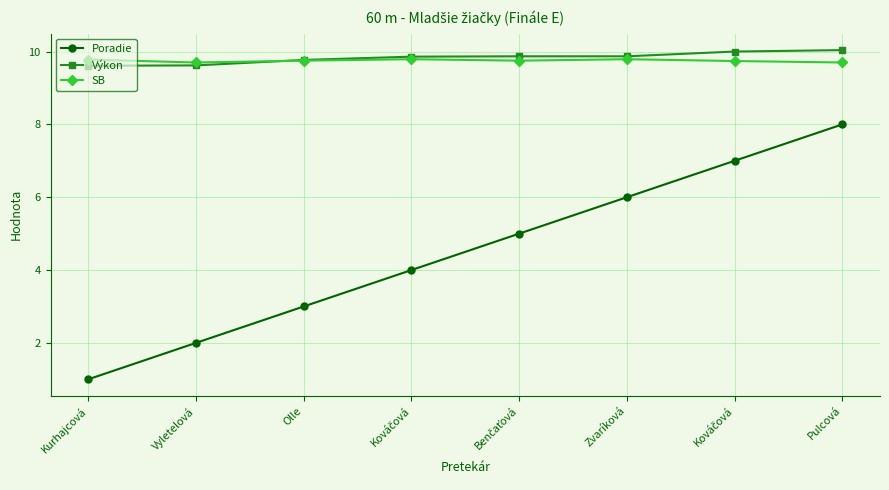

How many times do Výkon and SB cross each other?

1